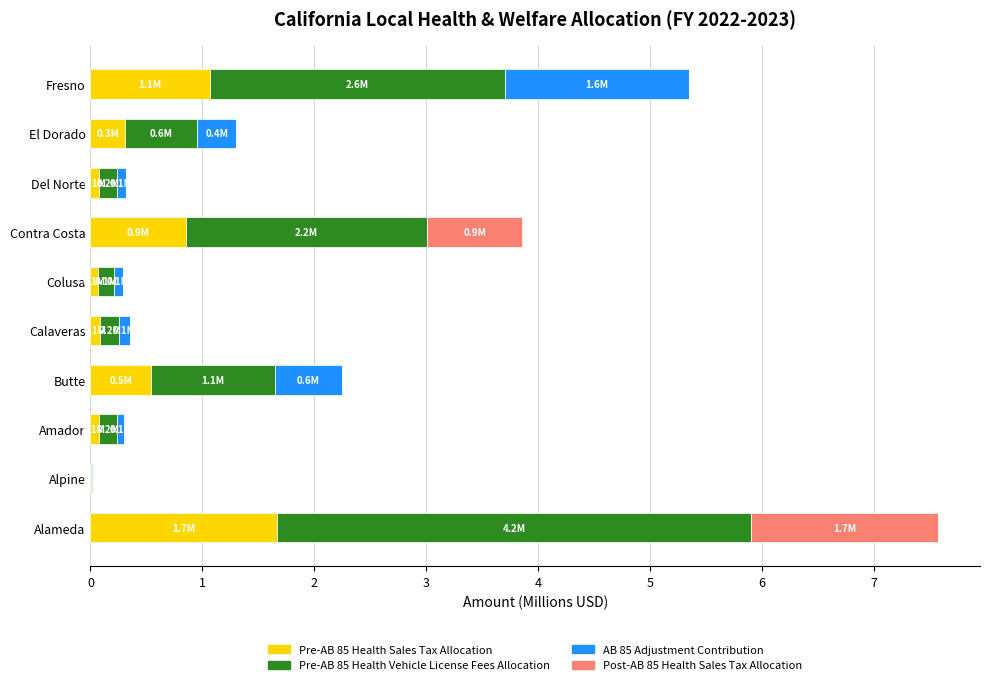

What is the total value across all series at Fresno?

5.3